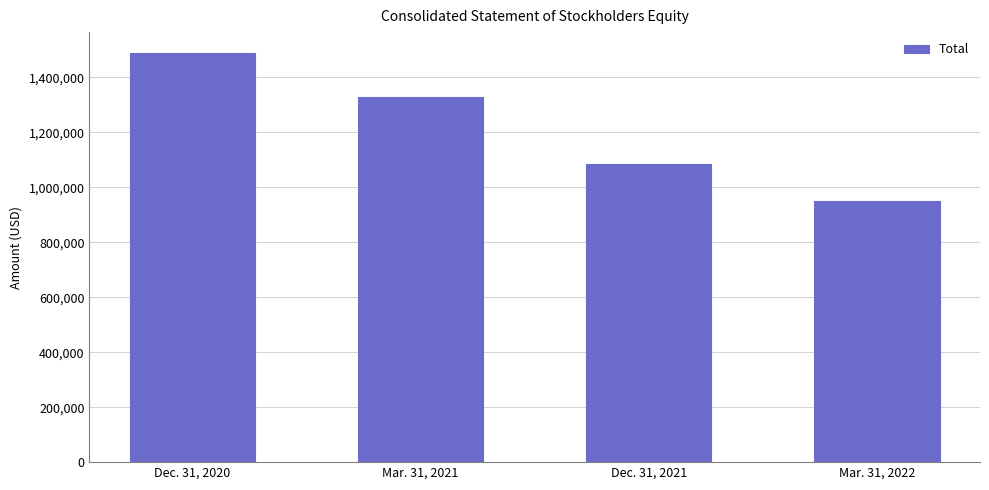

Reading left to right, extract all data points from this chart.

Dec. 31, 2020=1489526	Mar. 31, 2021=1326986	Dec. 31, 2021=1085810	Mar. 31, 2022=950060